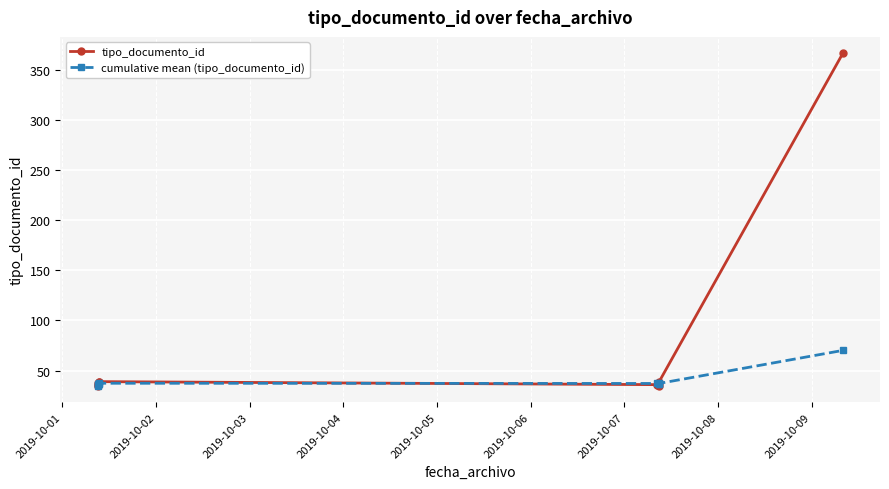

What is the difference between the maximum and minimum values in the tipo_documento_id series?

331.0